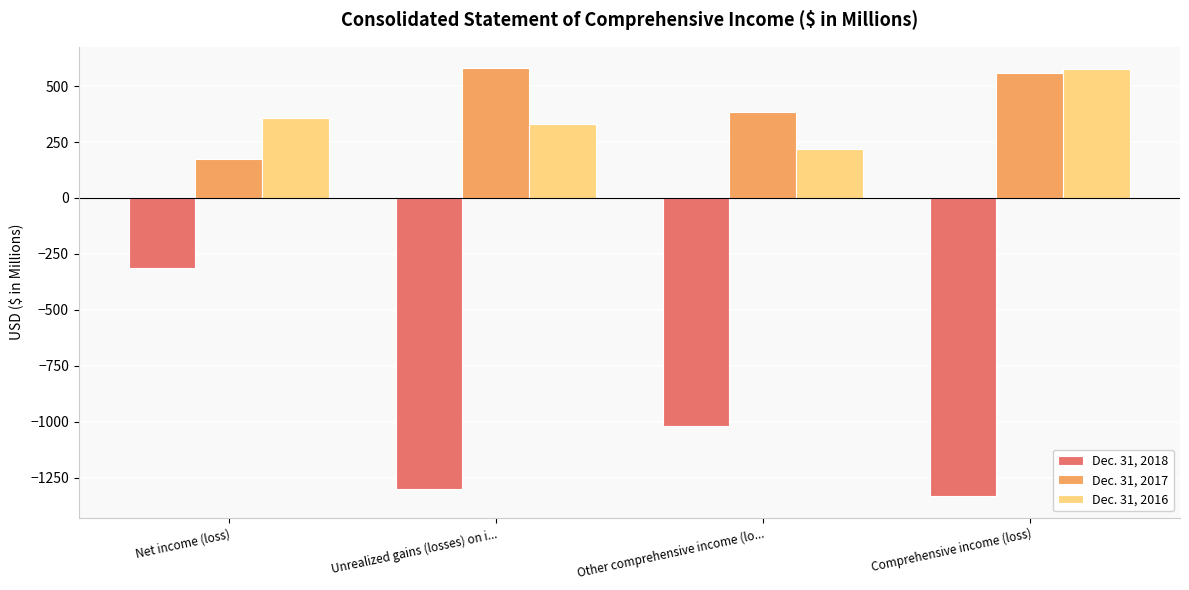

What is the difference between the second highest and second lowest values in the Dec. 31, 2016 series?

26.5